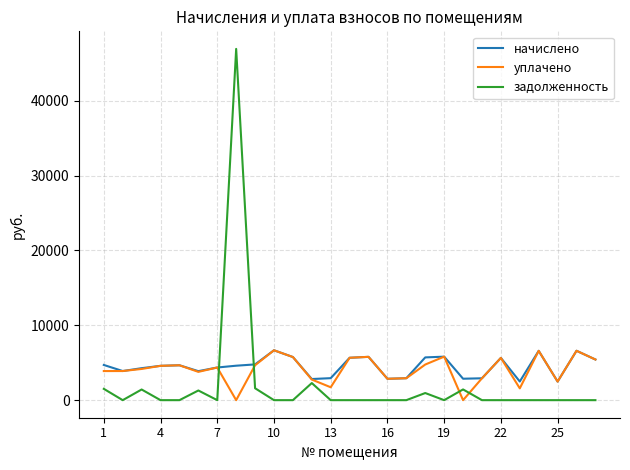

What is the lowest value of the начислено series?

2484.0